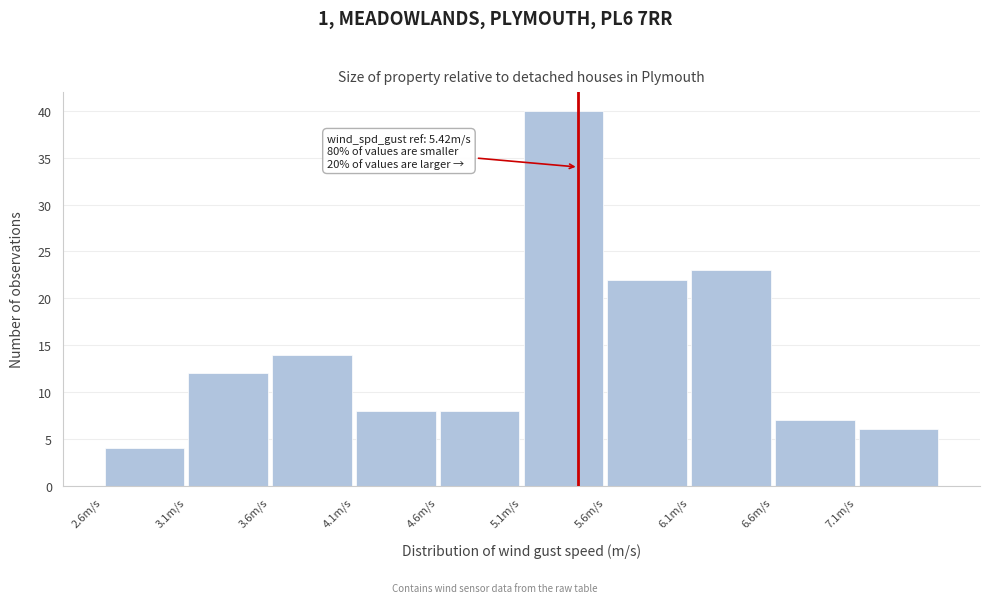

Which range on the x-axis has the tallest bar?

5.08 to 5.58